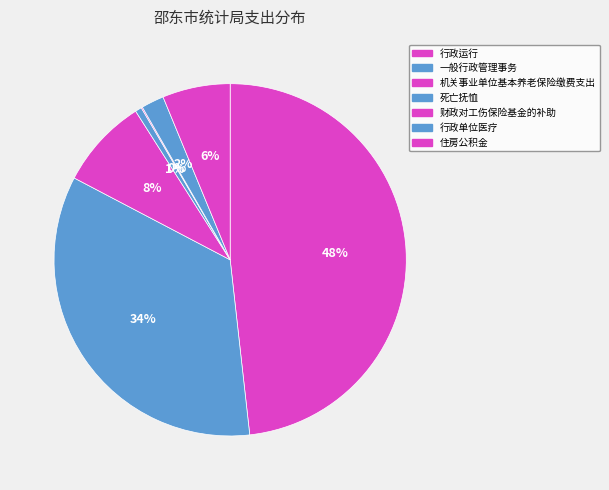

To the nearest percent, what is the difference between the 行政运行 and 住房公积金 slice percentages?

42%